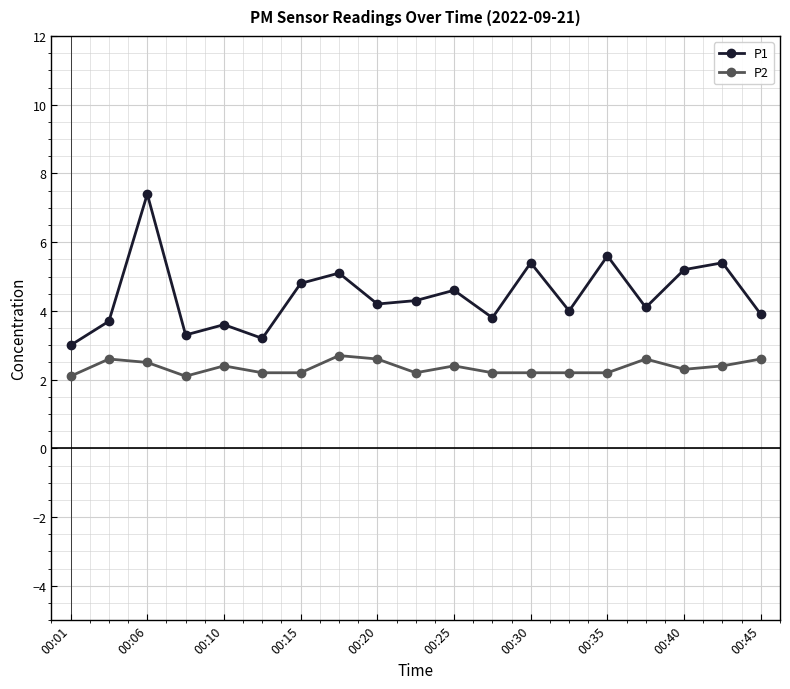

At how many categories does at least one series exceed 6?

1